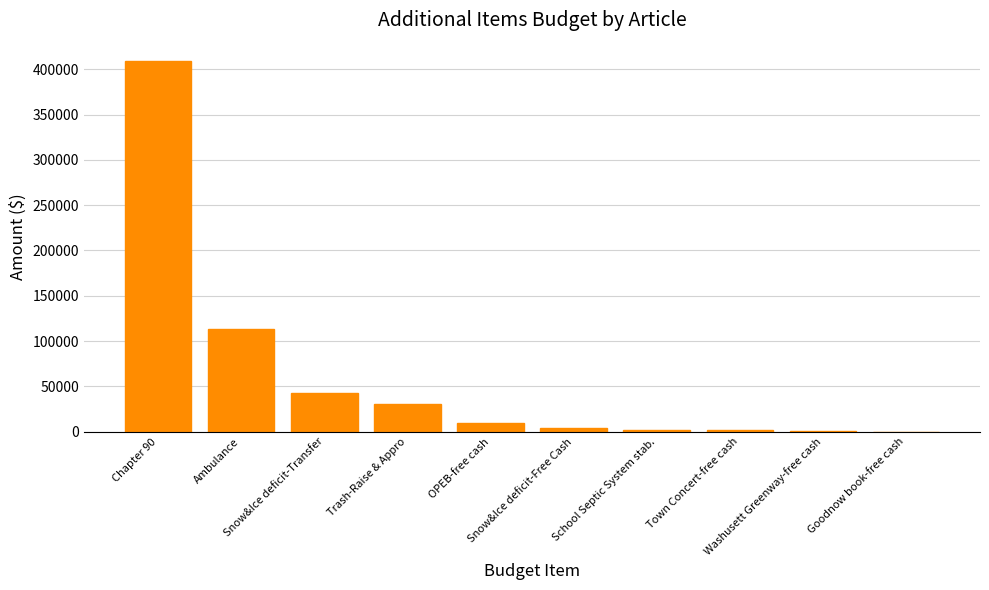

What is the maximum value shown in the chart?

408834.0